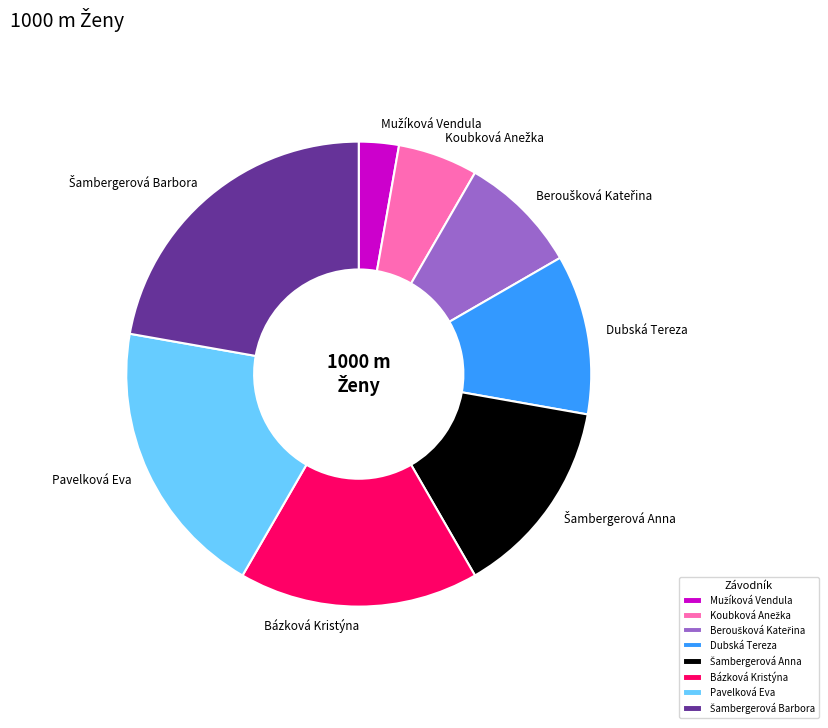

Is it true that Pavelková Eva is 19% of the pie?

True